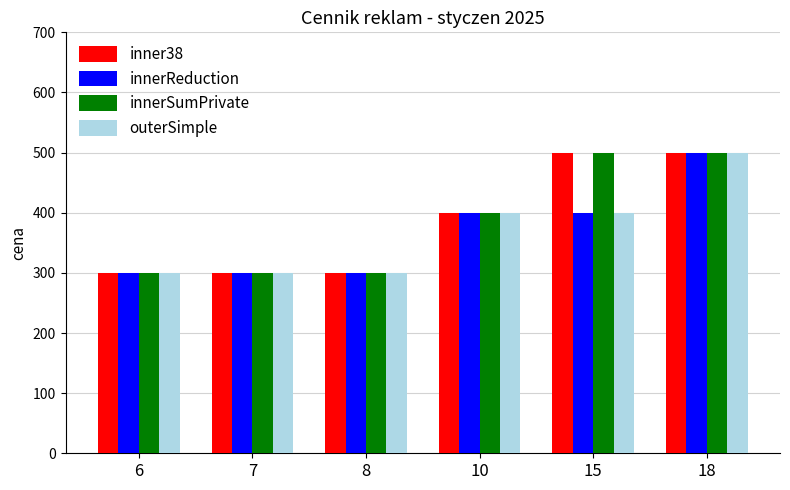

Reading left to right, transcribe all the data shown in this chart.

inner38: 6=300	7=300	8=300	10=400	15=500	18=500
innerReduction: 6=300	7=300	8=300	10=400	15=400	18=500
innerSumPrivate: 6=300	7=300	8=300	10=400	15=500	18=500
outerSimple: 6=300	7=300	8=300	10=400	15=400	18=500